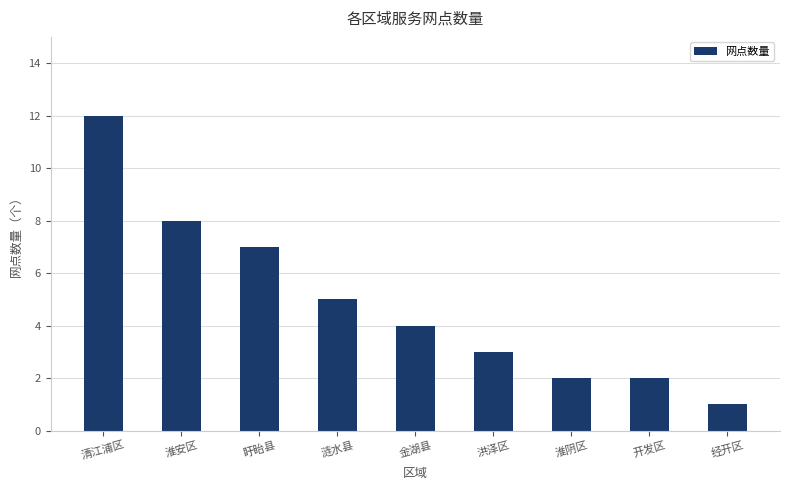

Reading left to right, extract all data points from this chart.

清江浦区=12	淮安区=8	盱眙县=7	涟水县=5	金湖县=4	洪泽区=3	淮阴区=2	开发区=2	经开区=1